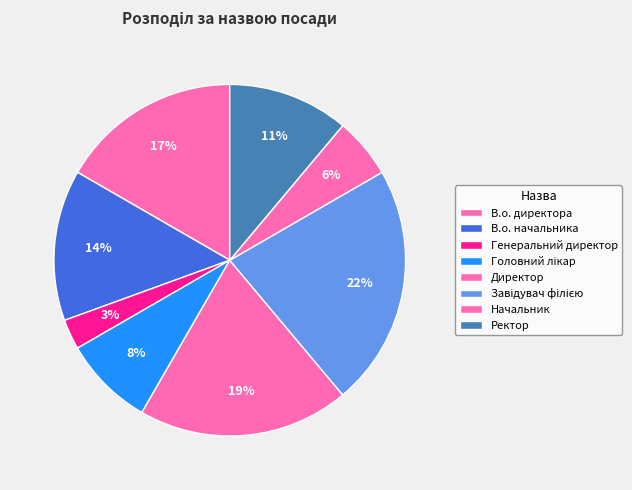

Is Генеральний директор the majority of the pie?

No